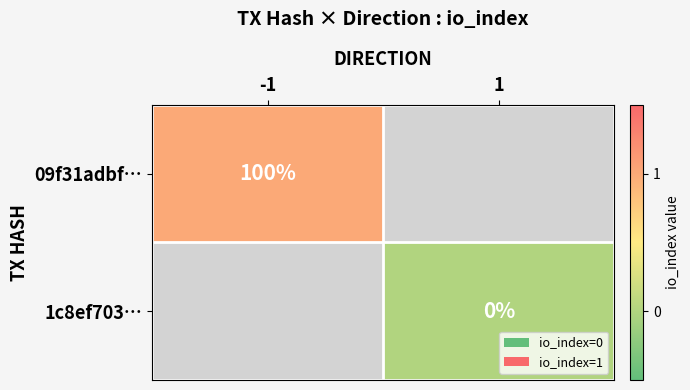

Is it true that 09f31adbf… equals 100 at -1?

True